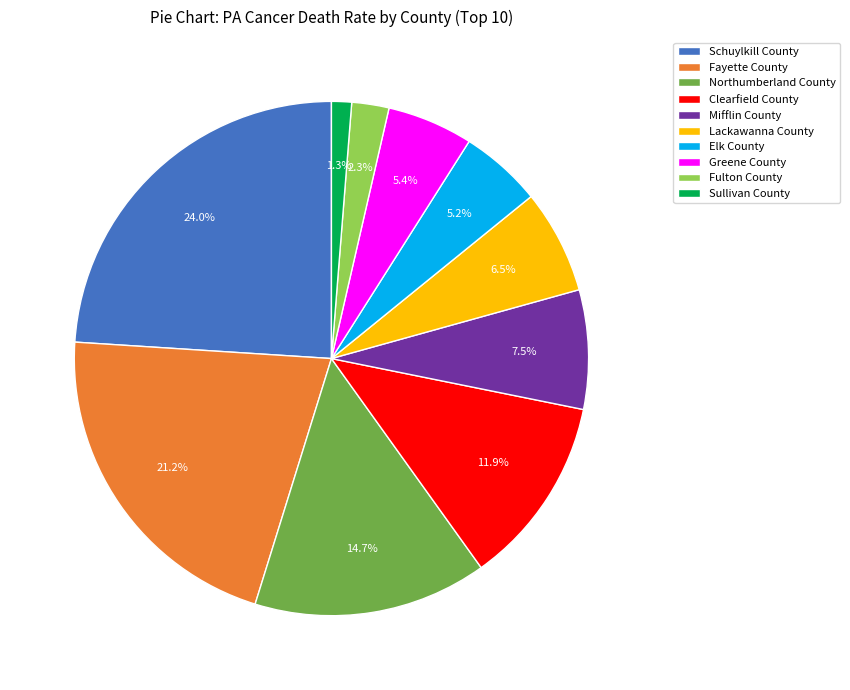

What percentage is the Greene County slice, to the nearest percent?

5%